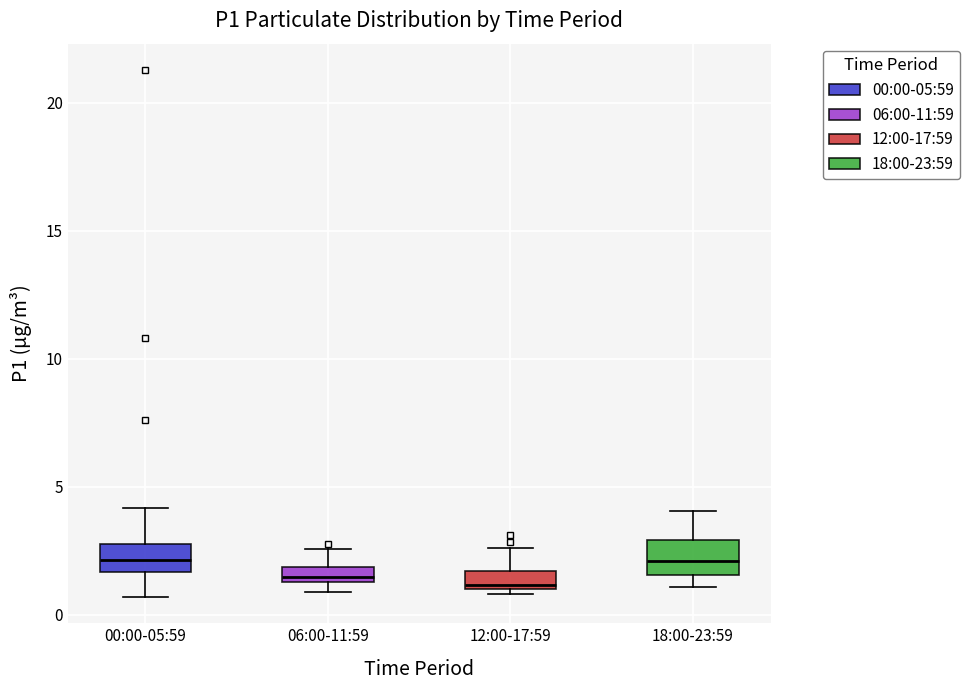

Where does the median line of the box for 00:00-05:59 sit on the y-axis? The values are not printed on the chart, so give them approximately, as read against the axis.

2.0